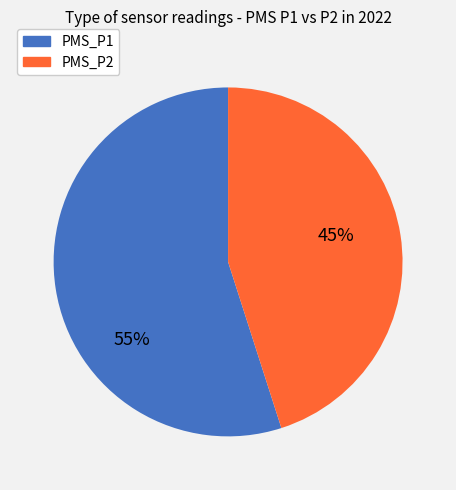

Does any single category account for the majority?

Yes